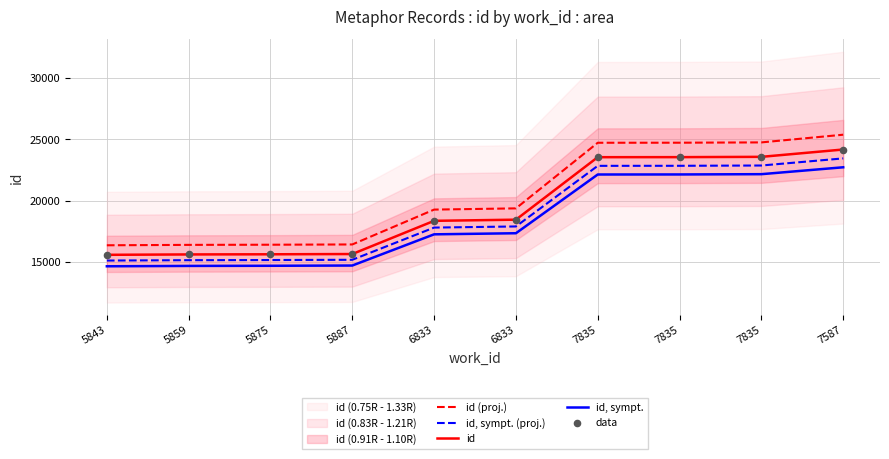

What are all the series names shown in the legend?

id (proj.), id, sympt. (proj.), id, id, sympt., data